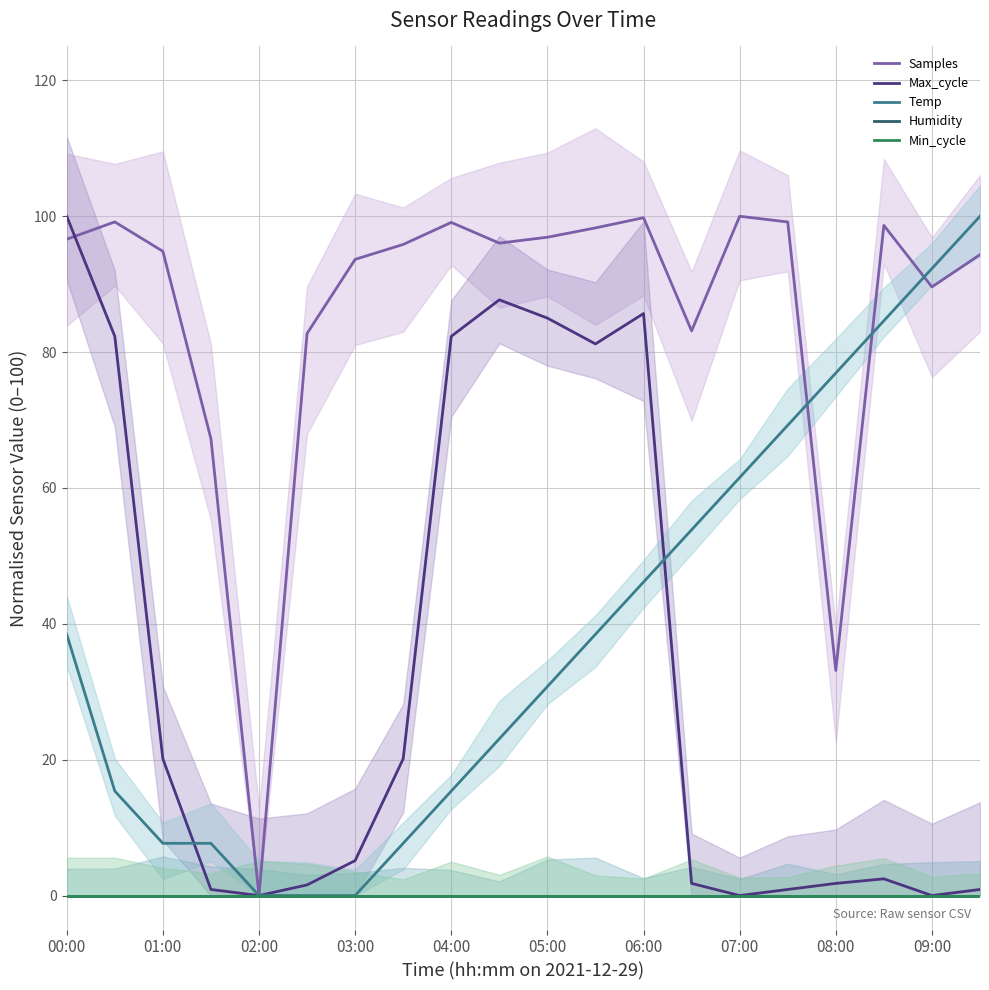

Reading left to right, list all the values displayed in this chart.

Samples: 96.6	99.2	94.8	67.2	0.0	82.7	93.7	95.9	99.1	96.0	96.9	98.3	99.8	83.1	100.0	99.2	33.1	98.7	89.6	94.4
Max_cycle: 100.0	82.3	20.1	0.9	0.0	1.6	5.1	20.1	82.3	87.7	85.0	81.2	85.7	1.8	0.0	0.9	1.8	2.5	0.0	0.9
Temp: 38.5	15.4	7.7	7.7	0.0	0.0	0.0	7.7	15.4	23.1	30.8	38.5	46.2	53.8	61.5	69.2	76.9	84.6	92.3	100.0
Humidity: 0.0	0.0	0.0	0.0	0.0	0.0	0.0	0.0	0.0	0.0	0.0	0.0	0.0	0.0	0.0	0.0	0.0	0.0	0.0	0.0
Min_cycle: 0.0	0.0	0.0	0.0	0.0	0.0	0.0	0.0	0.0	0.0	0.0	0.0	0.0	0.0	0.0	0.0	0.0	0.0	0.0	0.0